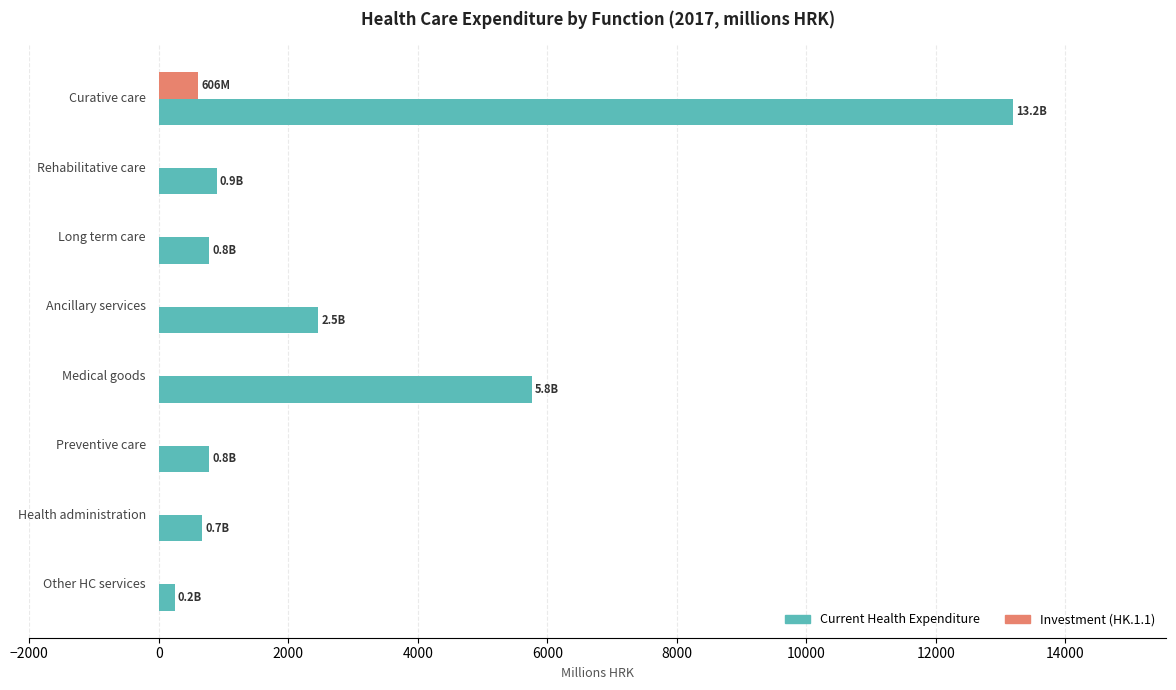

What is the sum of all Current Health Expenditure values?

24760.5